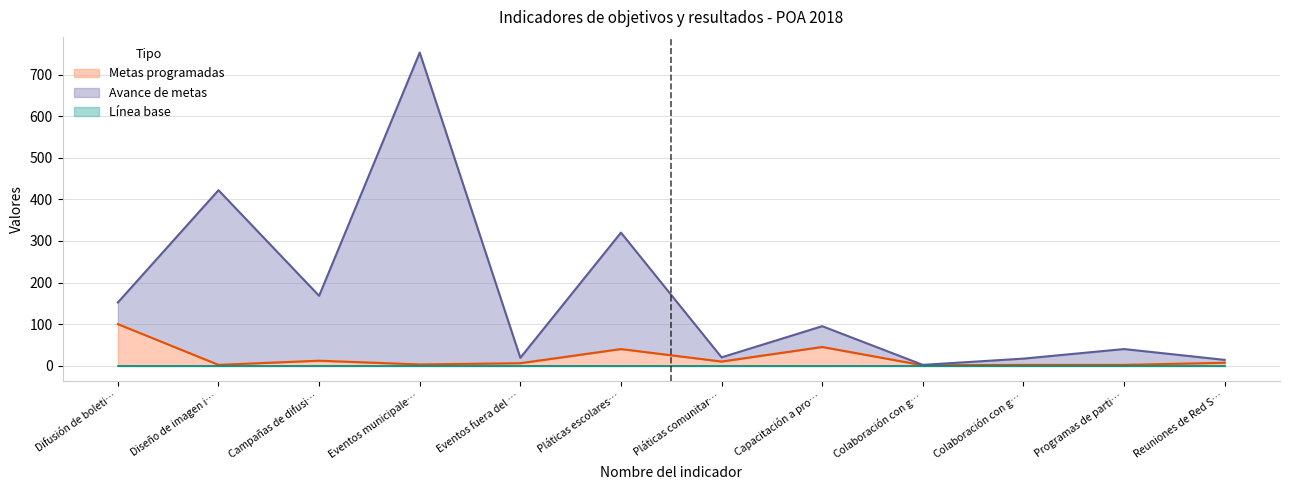

The Avance de metas series shows 4 at Reuniones de Red S…. True or false?

False